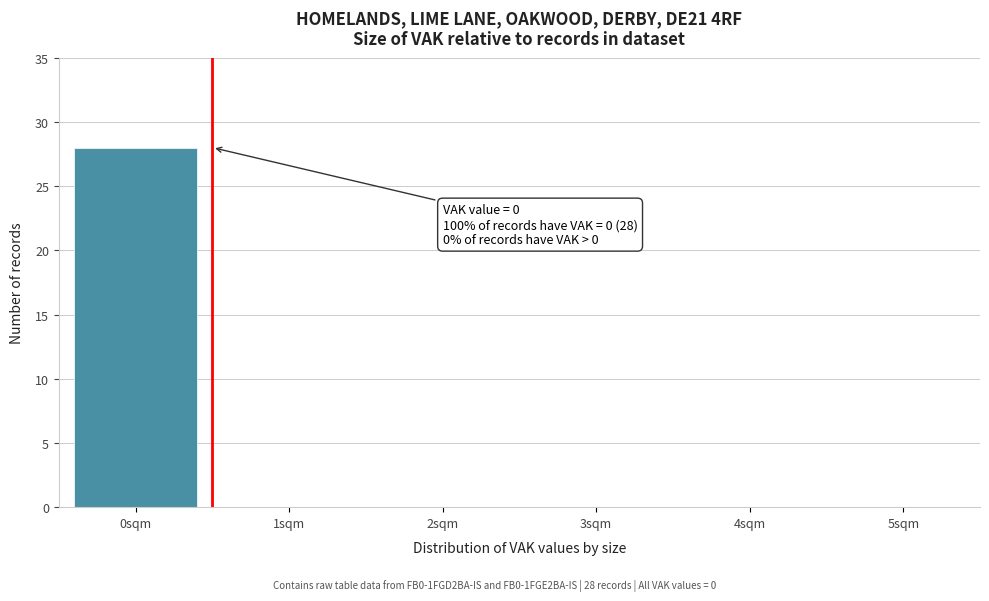

Reading left to right, transcribe all the data shown in this chart.

0sqm=28	1sqm=0	2sqm=0	3sqm=0	4sqm=0	5sqm=0